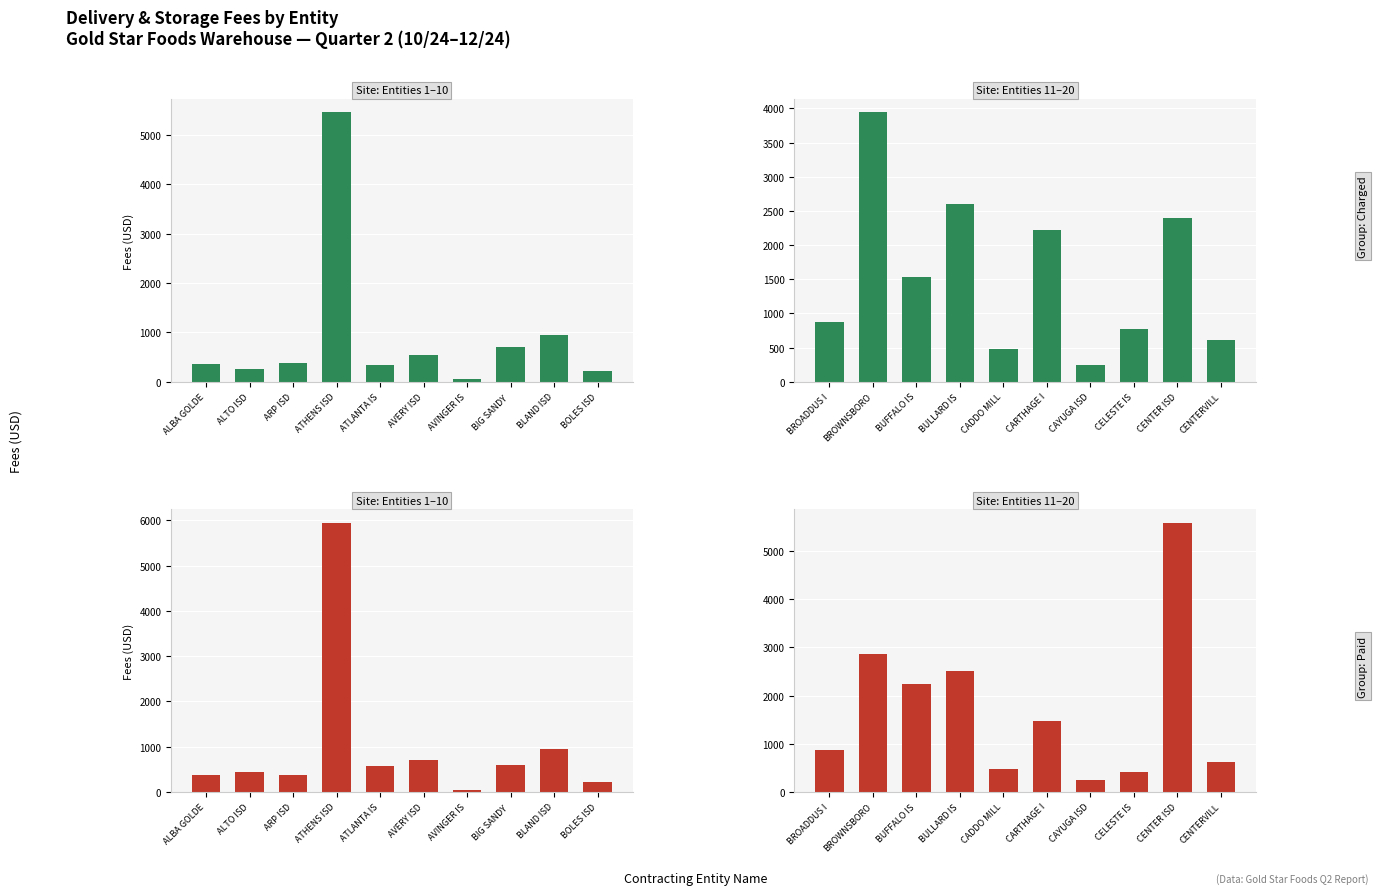

What is the label of the 8th bar from the right?

BUFFALO IS